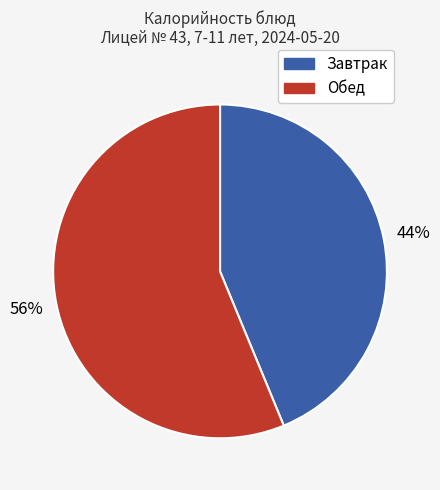

To the nearest percent, what is the average slice percentage?

50%